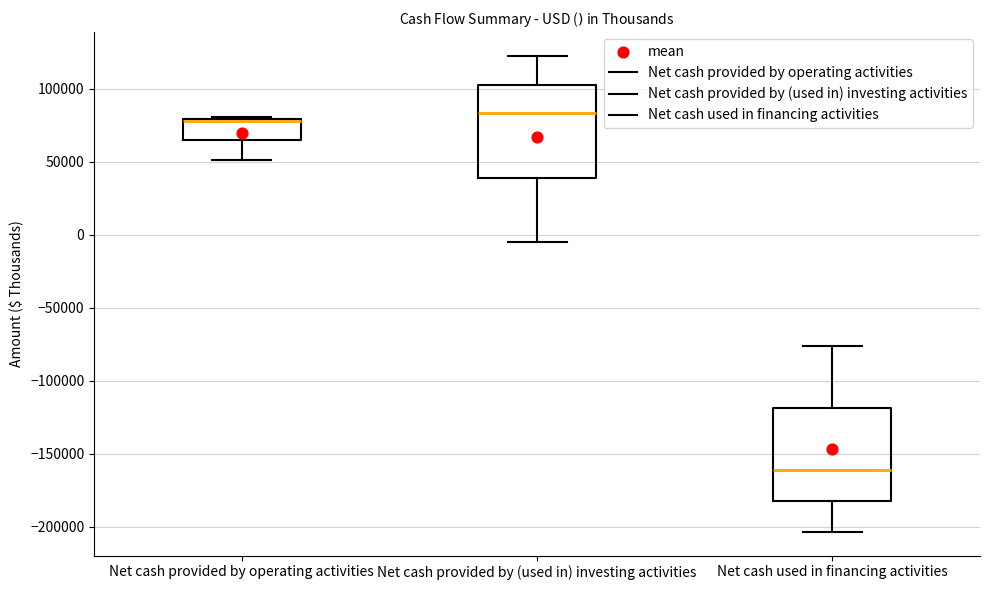

Reading left to right, transcribe this box plot: for each box, give where its median line is, the range the box spans, and where its two whiskers end, as read against the y-axis. The values are not printed on the chart, so give them approximately, as read against the axis.

Net cash provided by operating activities: median 80000, box 65000 to 80000, whiskers 50000 to 80000
Net cash provided by (used in) investing activities: median 85000, box 40000 to 105000, whiskers -5000 to 120000
Net cash used in financing activities: median -160000, box -180000 to -120000, whiskers -205000 to -75000